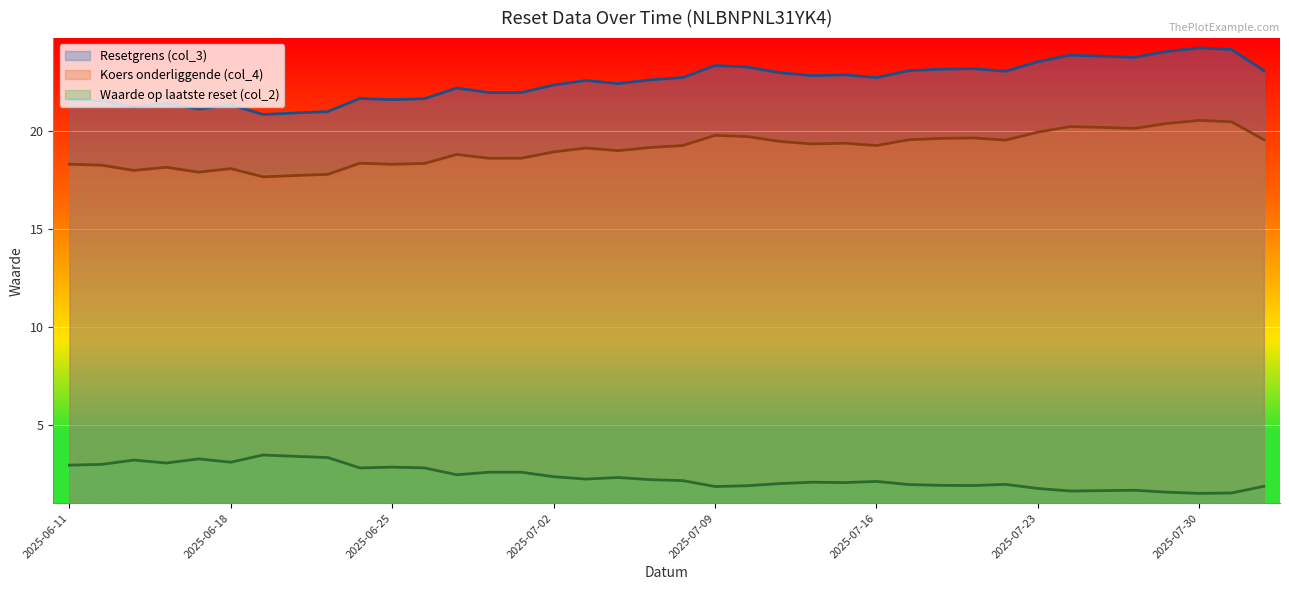

What is the approximate value of Resetgrens (col_3) at 2025-07-16?

22.7